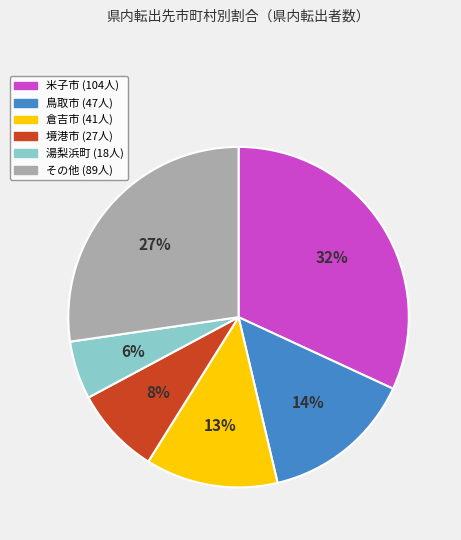

To the nearest percent, what is the average slice percentage?

17%